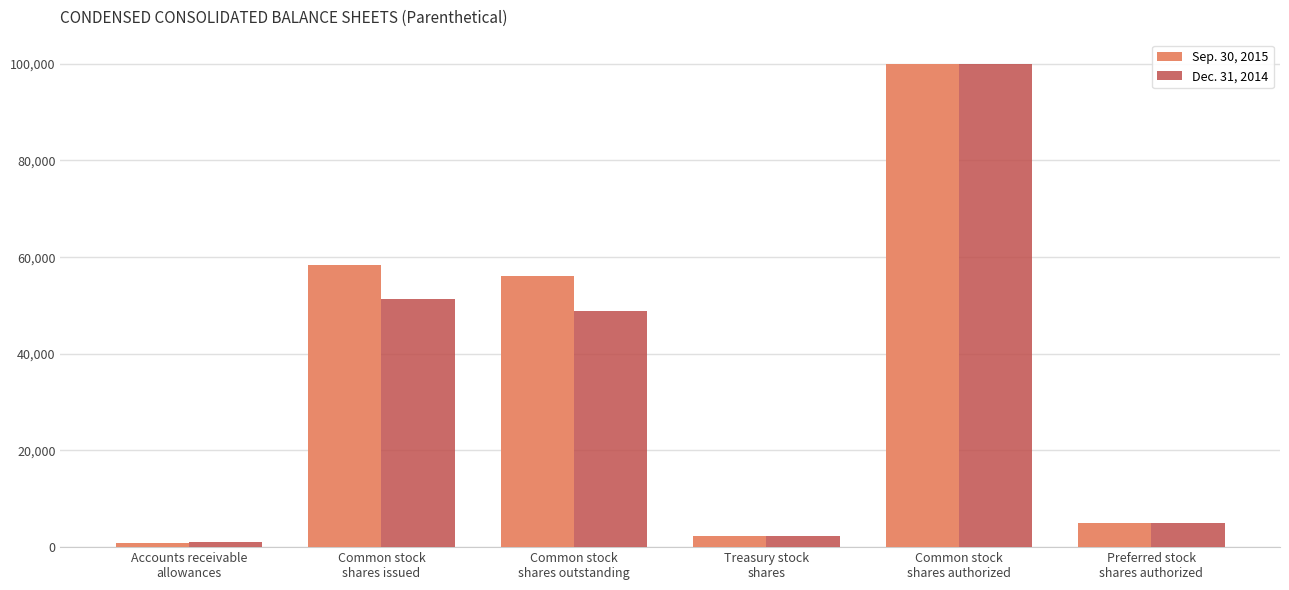

At which label is Sep. 30, 2015 closest to 50405?

Common stock
shares outstanding